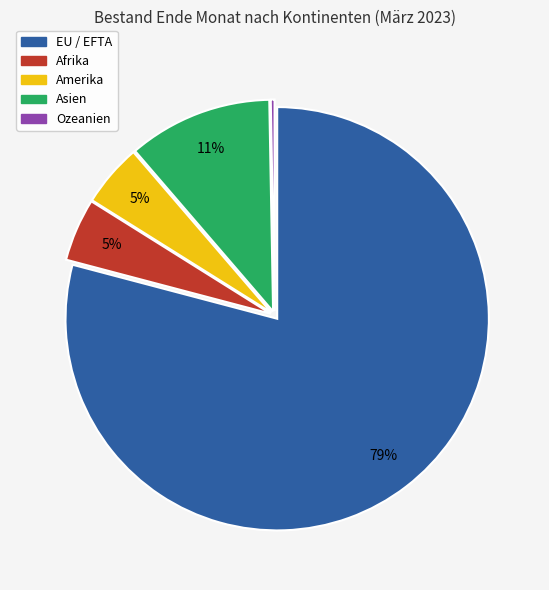

To the nearest percent, what percentage of the pie is Amerika?

5%